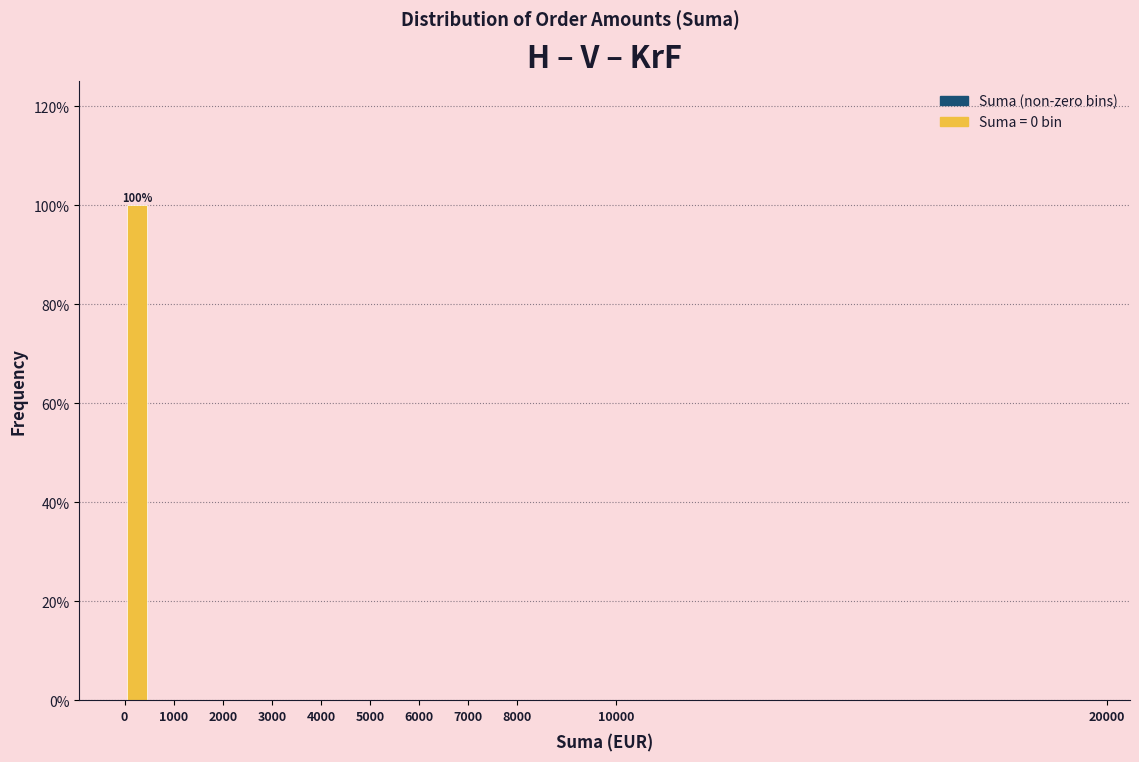

Over which range of the x-axis is the bar tallest?

0 to 500